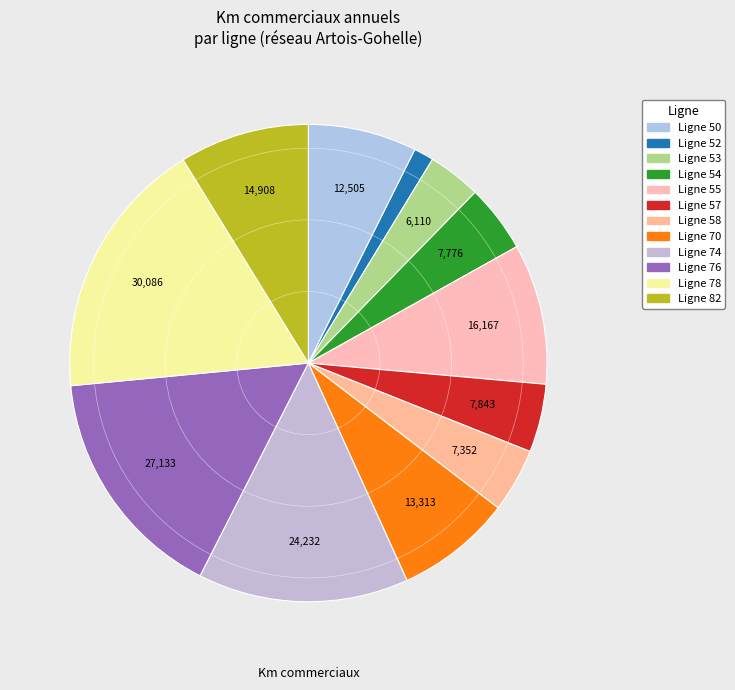

Is it true that Ligne 53 is 18% of the pie?

False